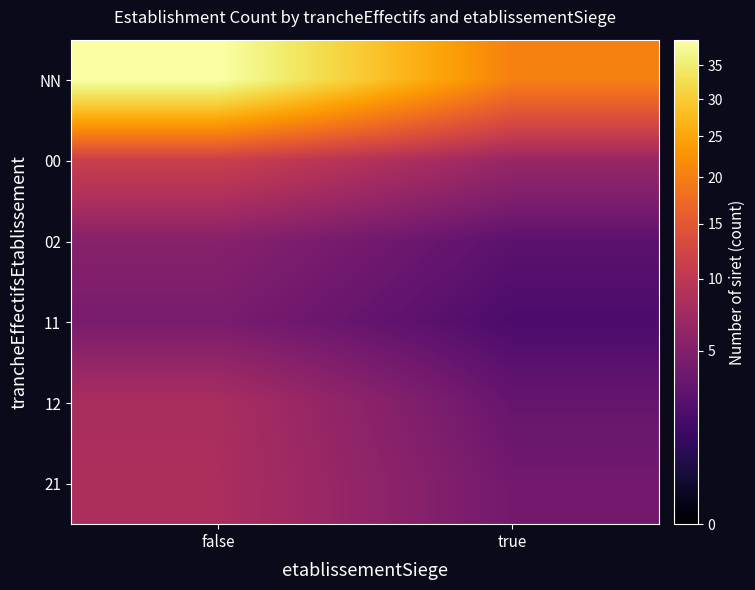

Reading right to left, list all the values displayed in this chart.

NN: true=20.3	false=39.0
00: true=6.6	false=11.3
02: true=2.7	false=5.3
11: true=2.0	false=4.4
12: true=3.3	false=8.1
21: true=3.9	false=8.2